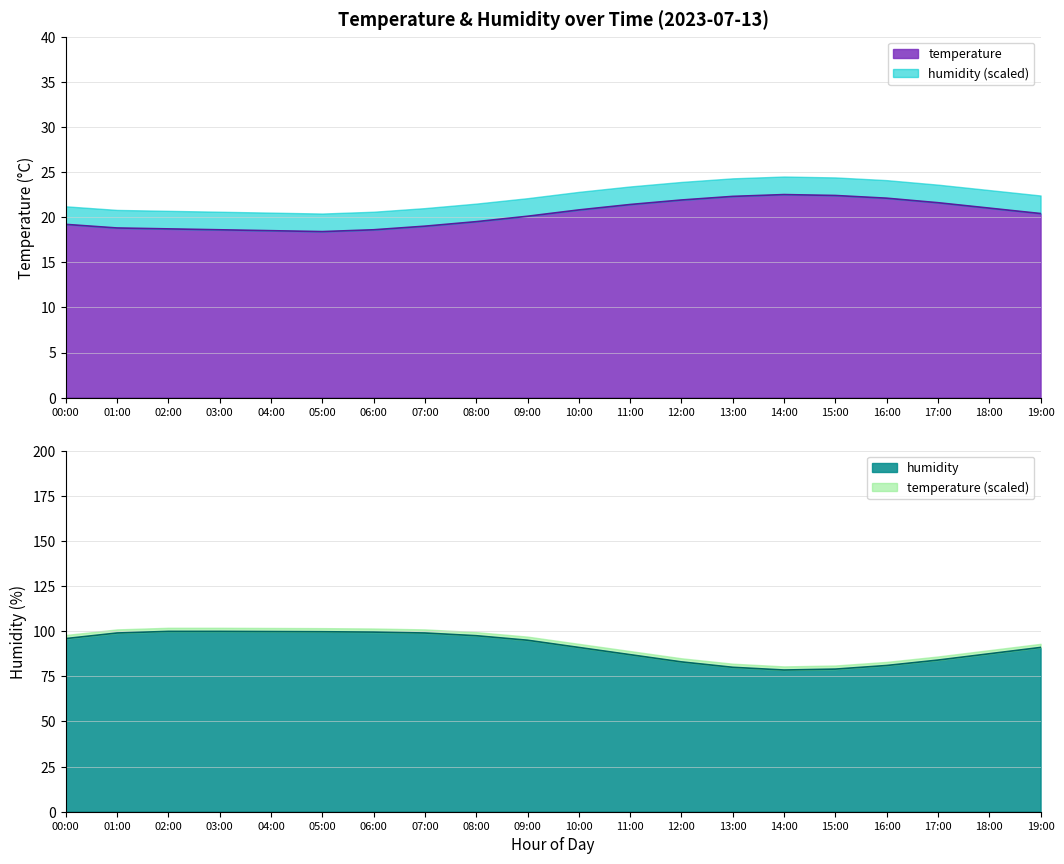

What is the total value across all series at 16:00?

103.1